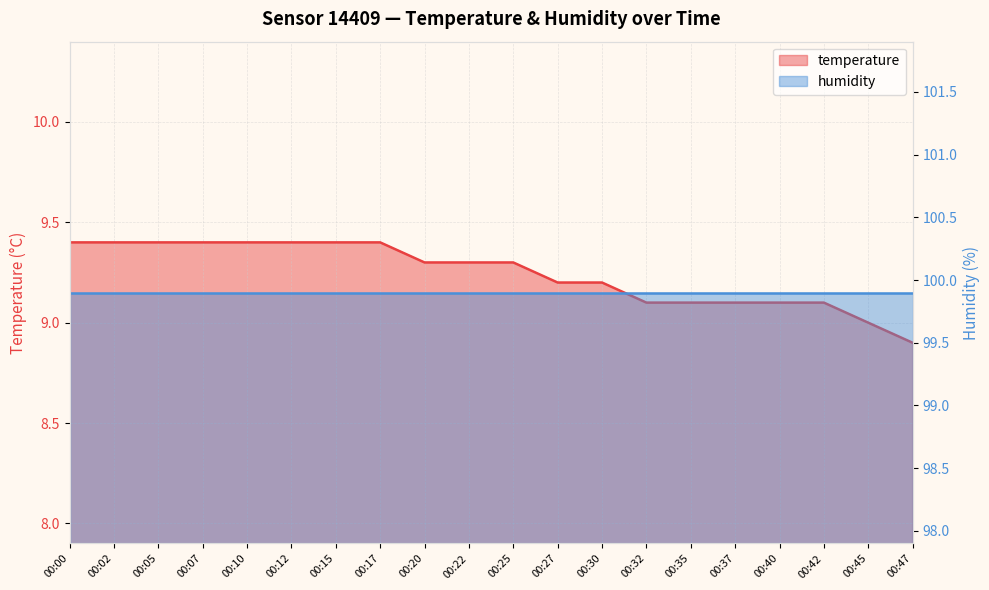

Where does the data first go above 9?

00:00